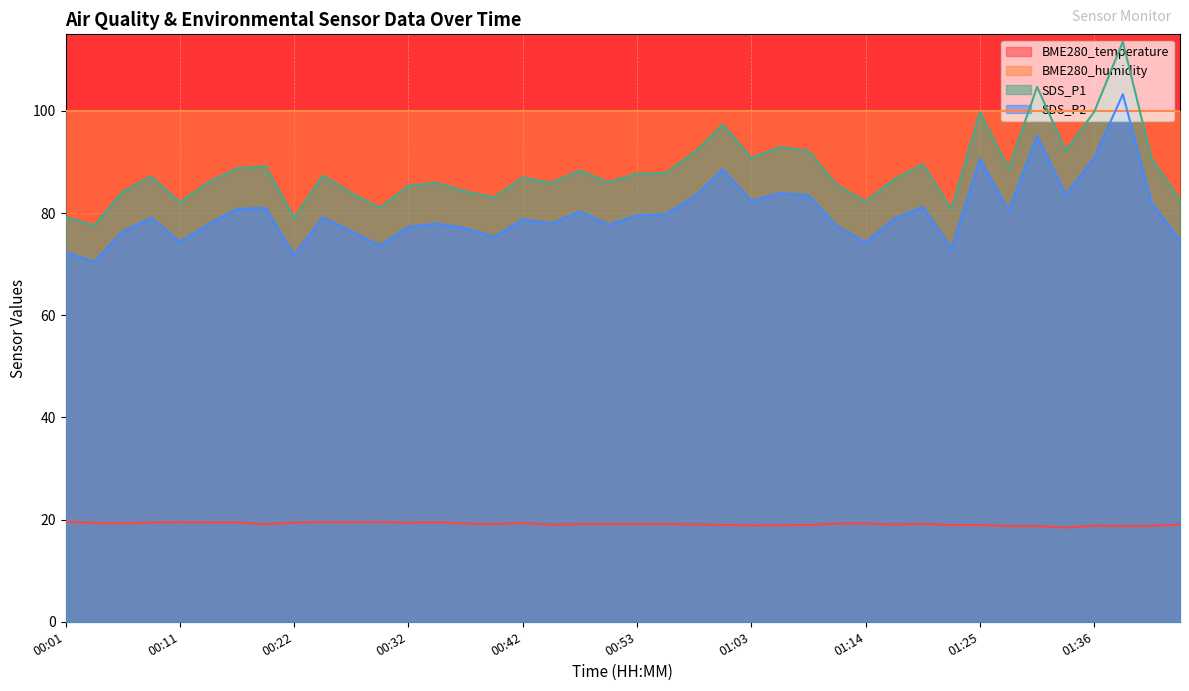

What is the difference between the SDS_P2 values at 00:04 and 01:31?

24.7